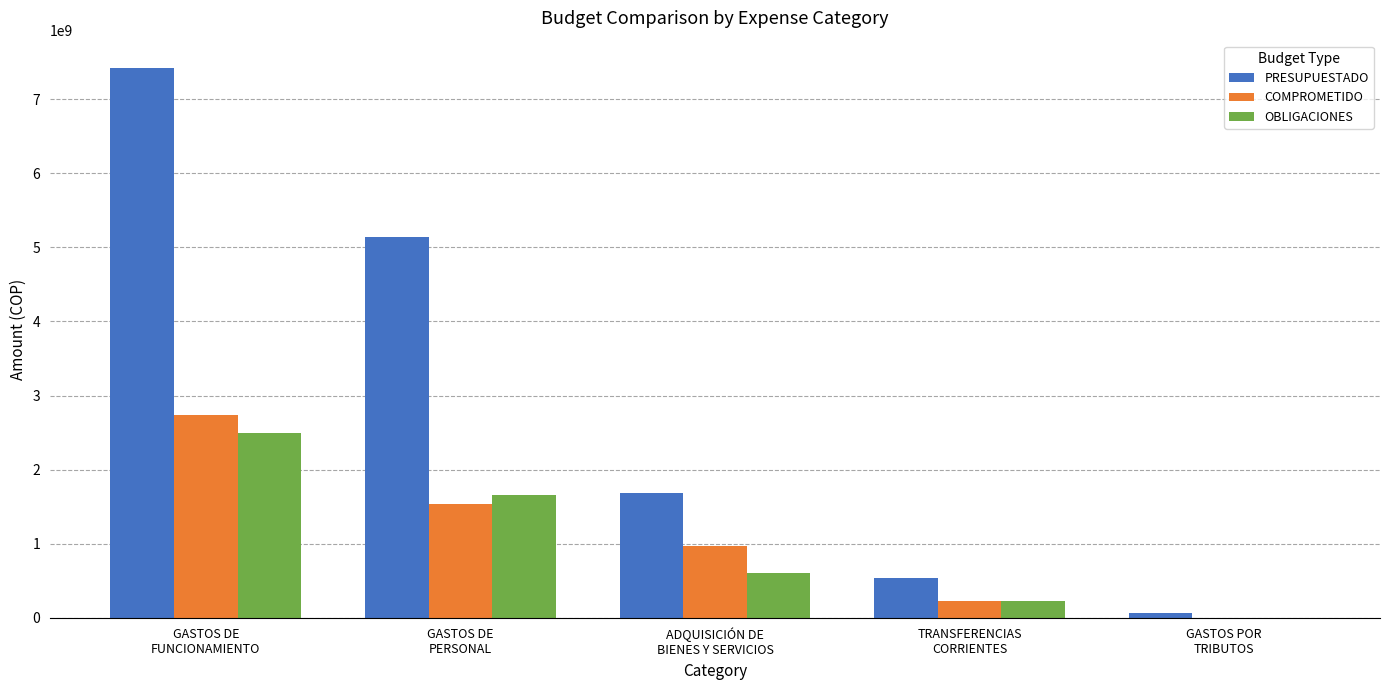

How many groups of bars are there?

5